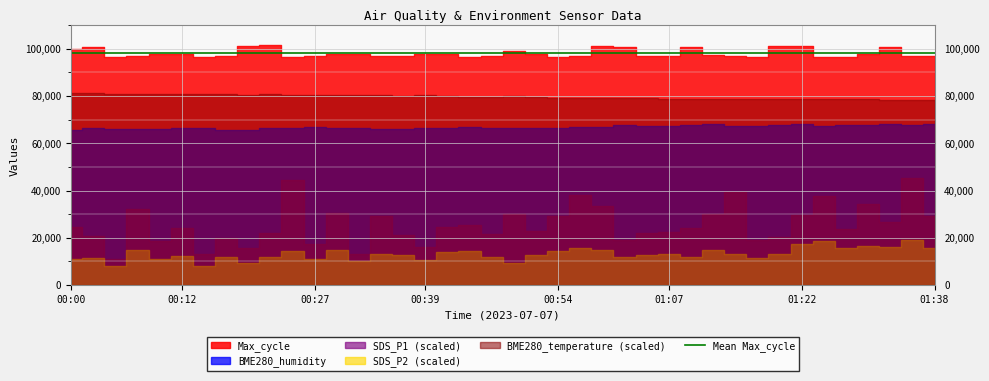

In BME280_humidity, how many points are lower than both neighbors (excluding endpoints)?

12